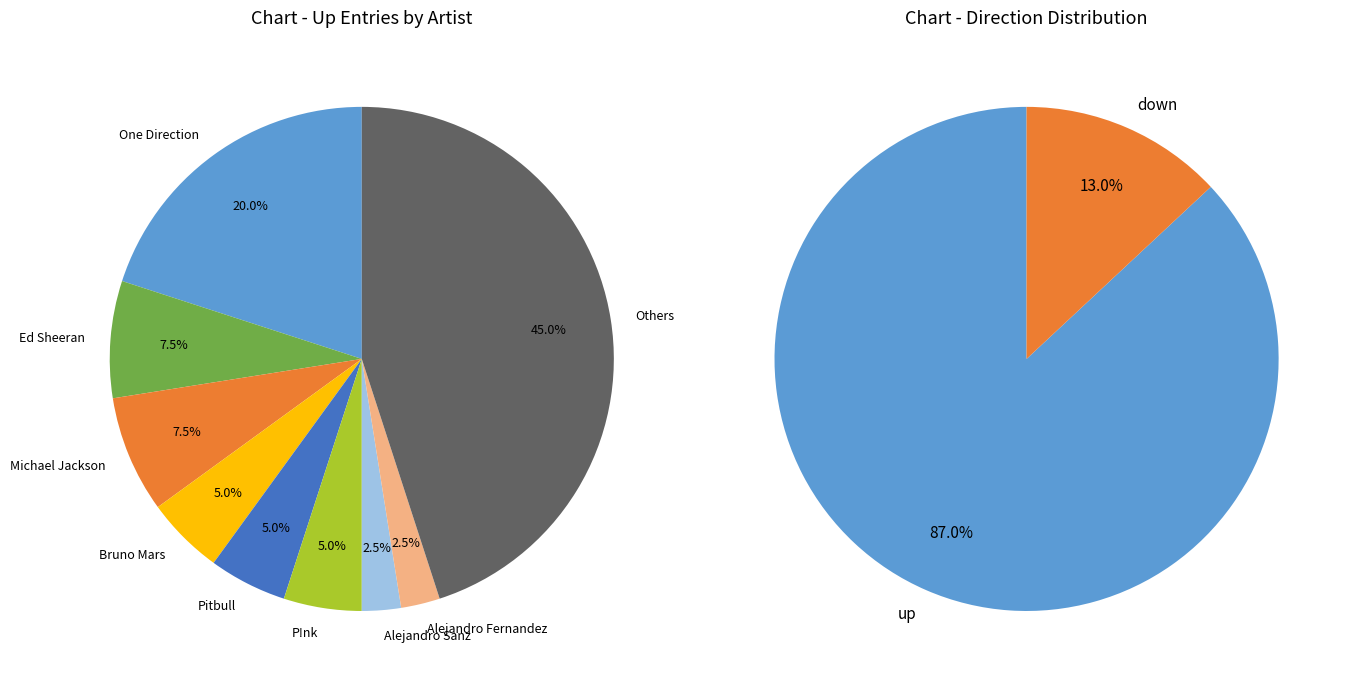

True or false: down accounts for 13% of the total.

True